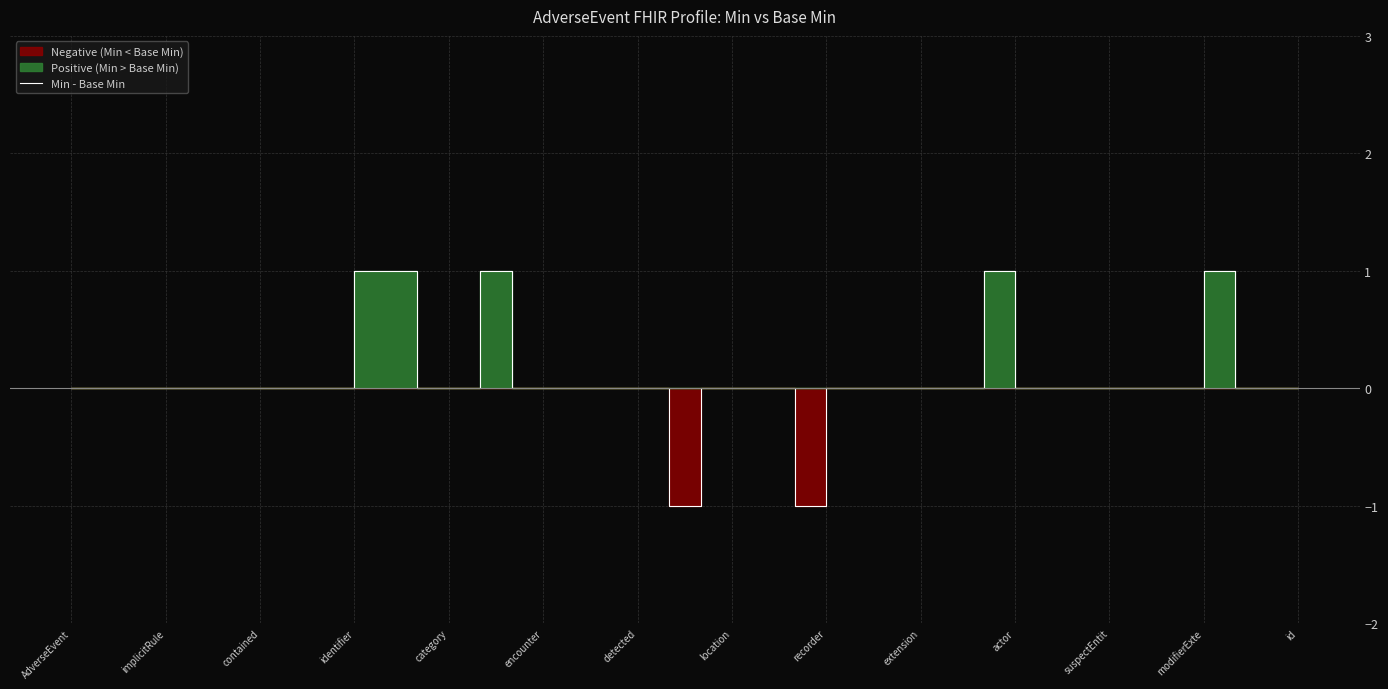

True or false: the data shows 0 at 29.

True